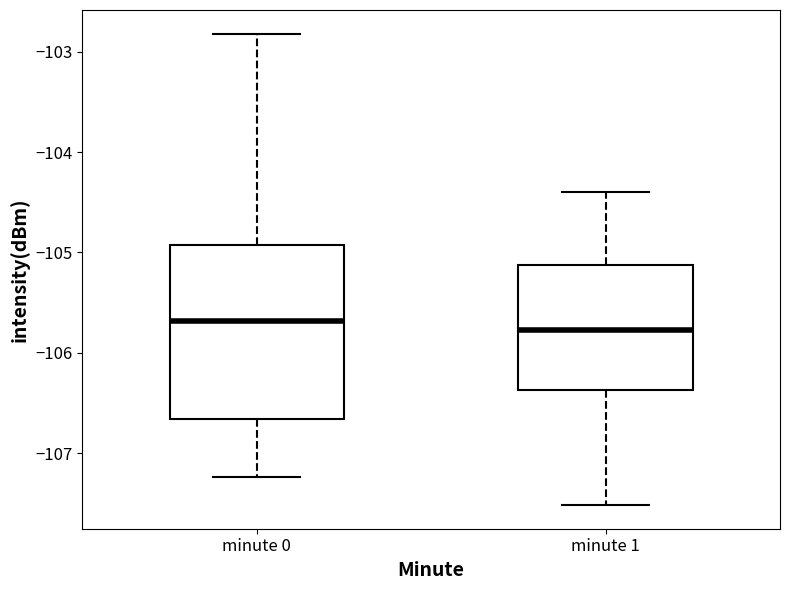

Where does the upper whisker of the box for minute 1 end on the y-axis? The values are not printed on the chart, so give them approximately, as read against the axis.

-104.4